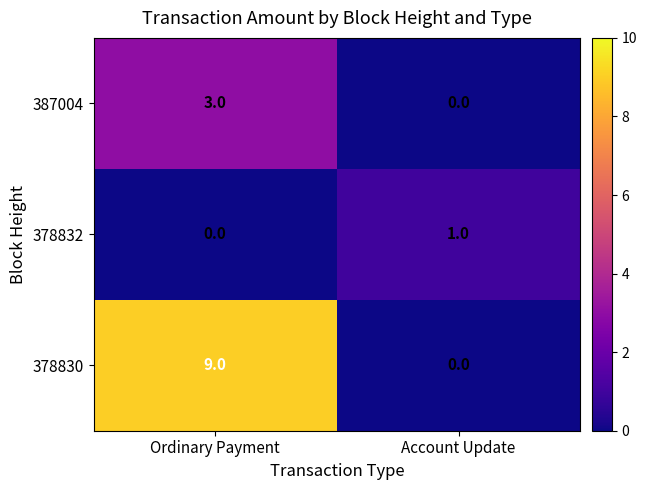

At Ordinary Payment, list the series in order from smallest to largest.

378832, 387004, 378830